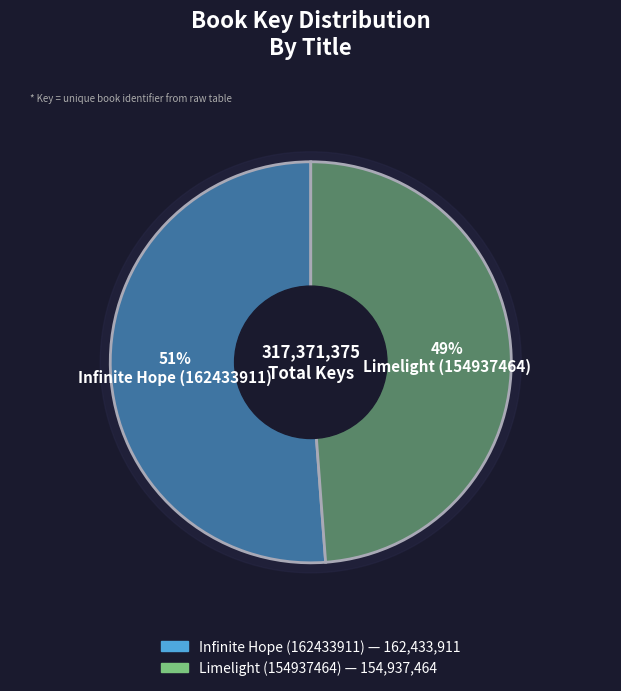

To the nearest percent, what portion does Limelight (154937464) represent?

49%